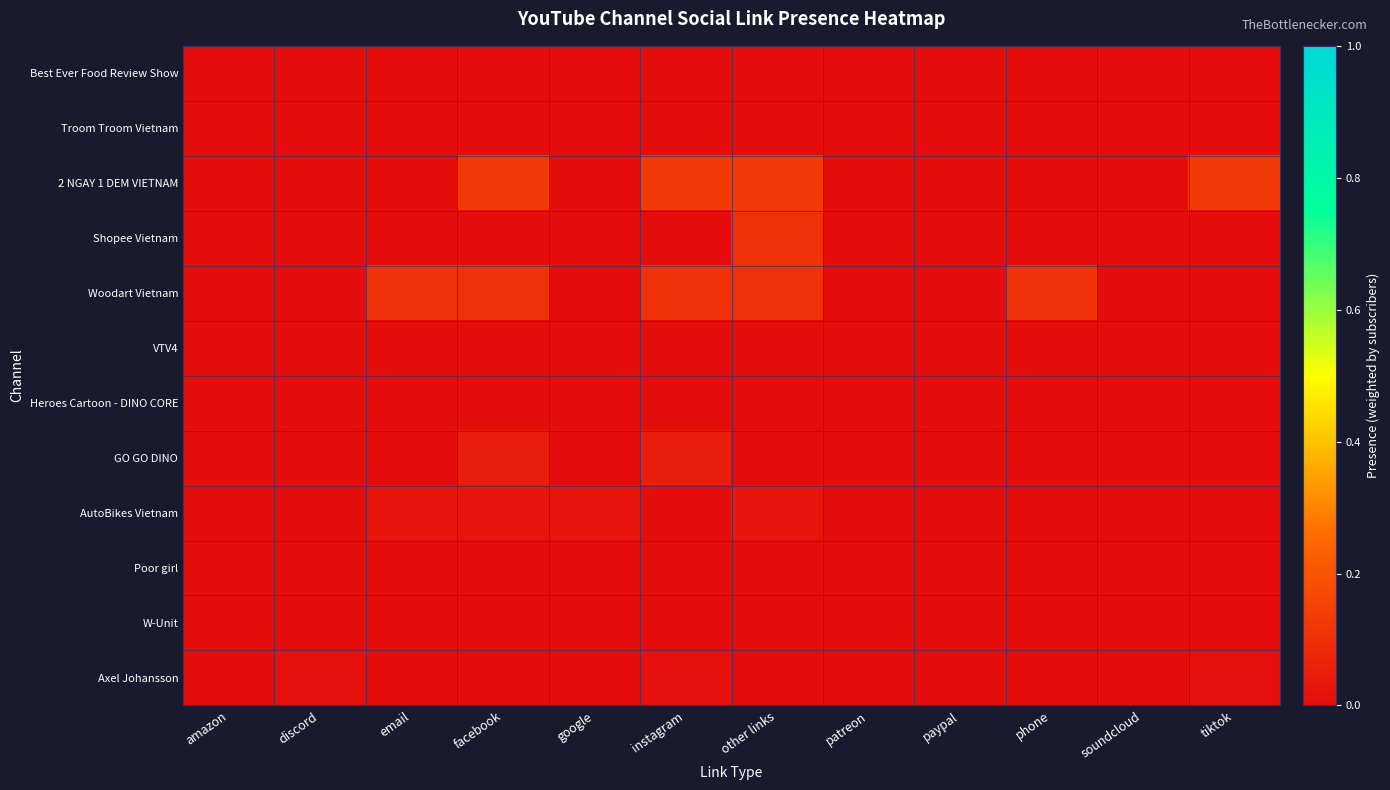

Count the number of categories in the chart.

12